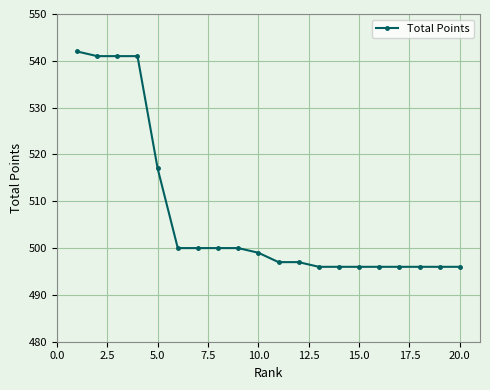

What is the average value?

507